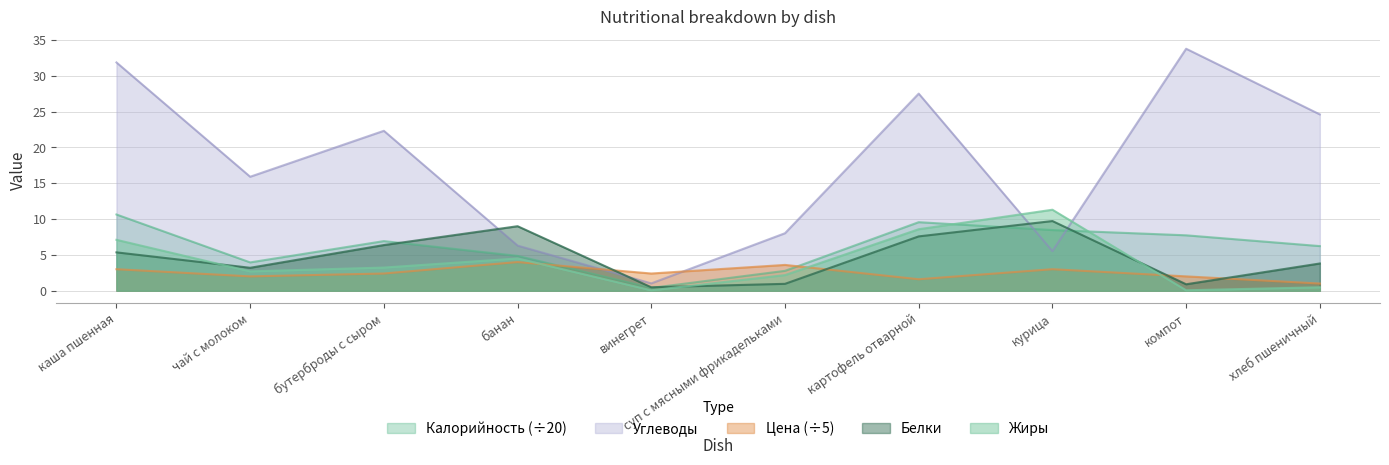

Between which two adjacent categories do Жиры and Калорийность first intersect?

картофель отварной and курица